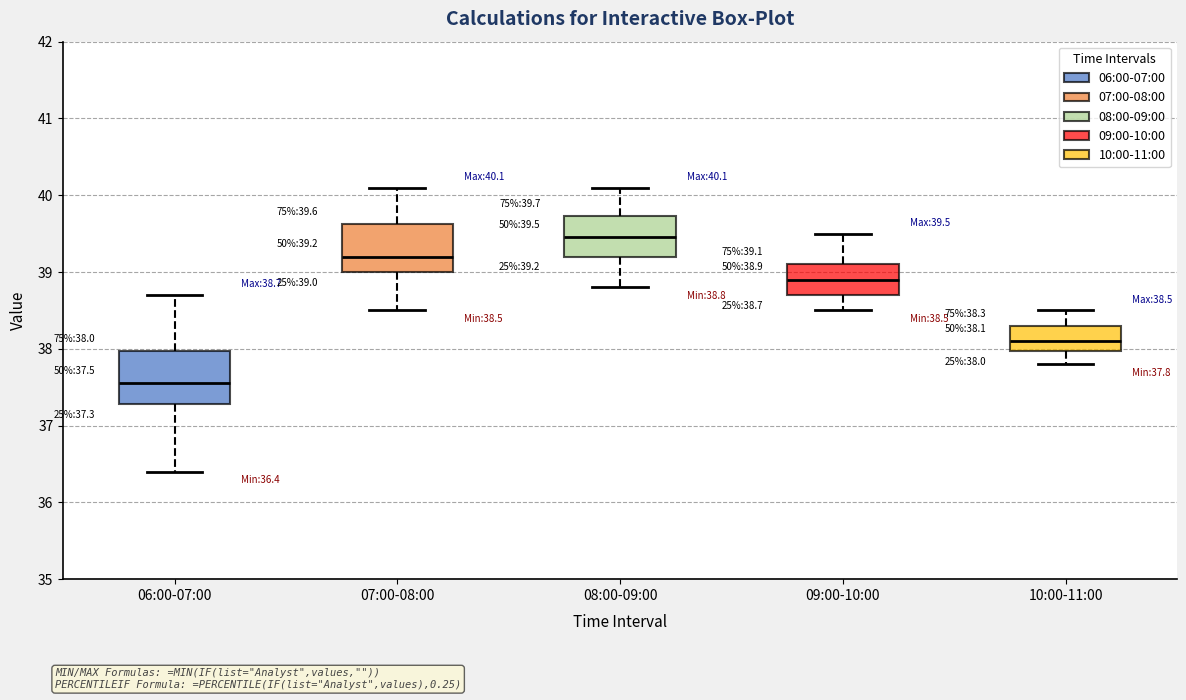

Which box's median line is the lowest?

06:00-07:00